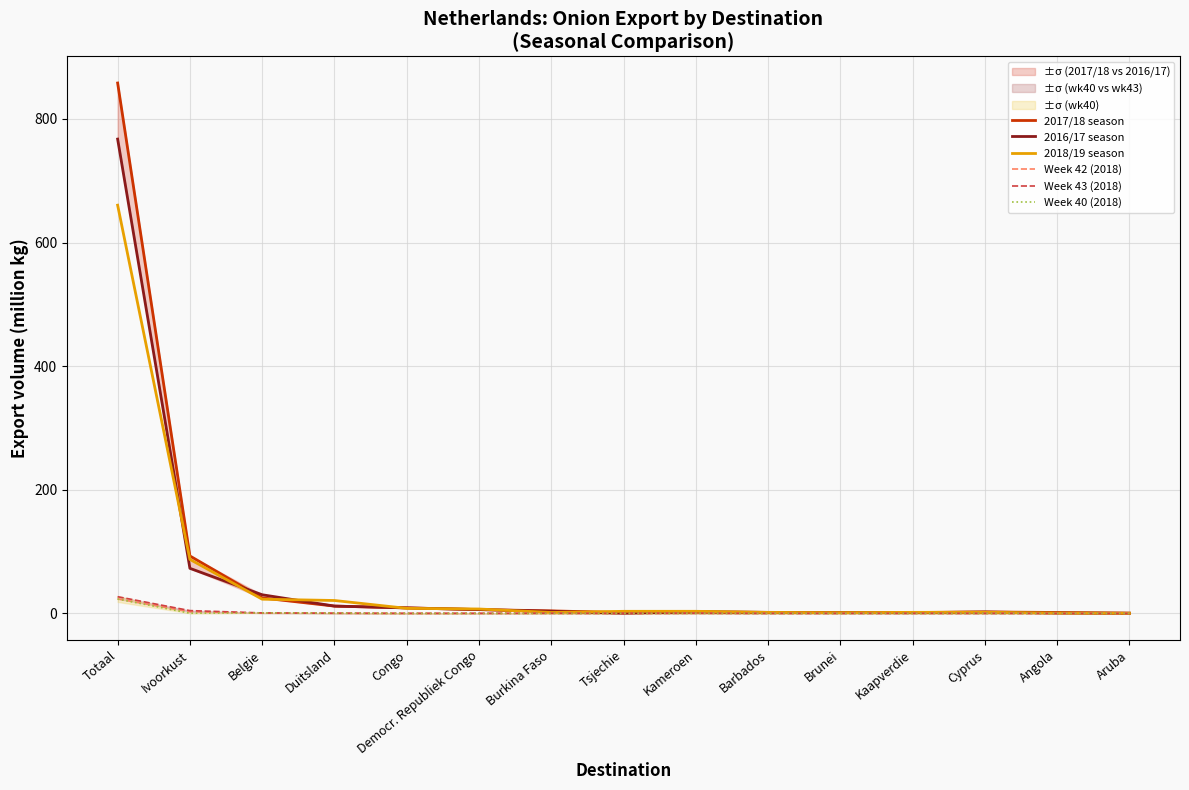

What is the highest value of the Week 40 (2018) series?

23.3